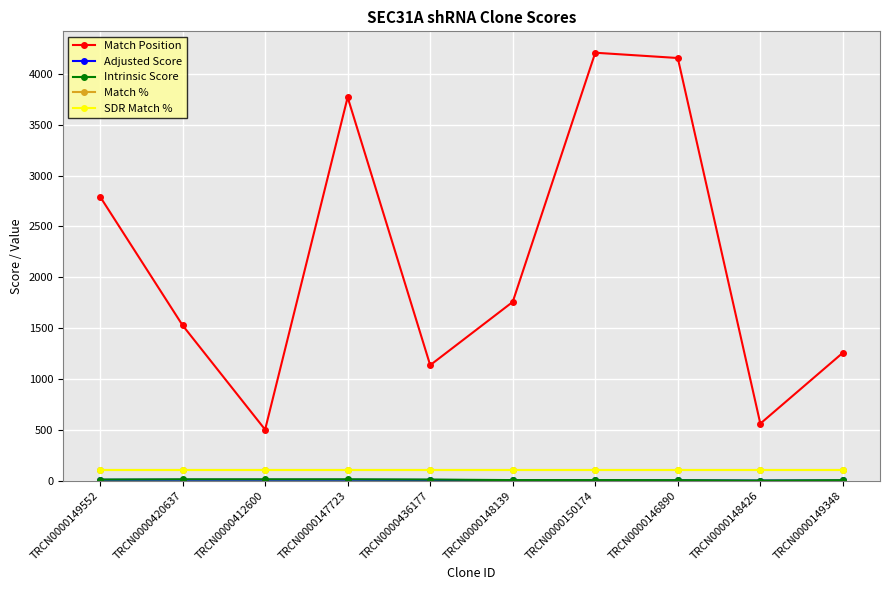

Which series changed the most between TRCN0000436177 and TRCN0000149348?

Match Position